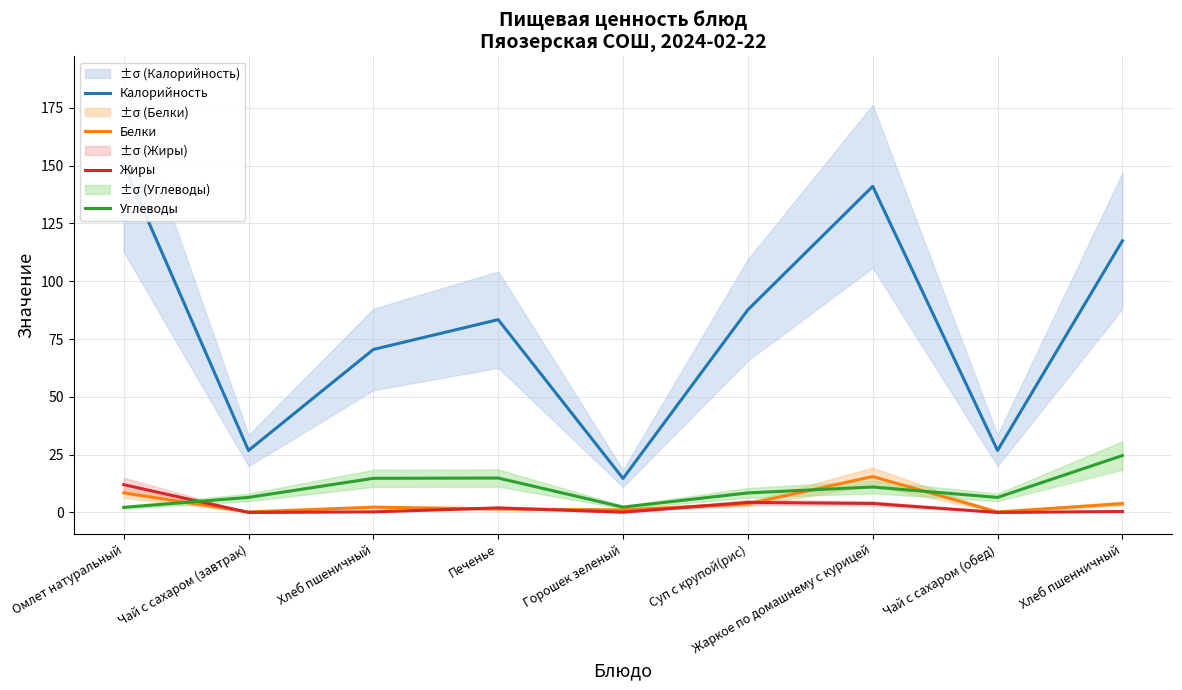

At which category does Белки reach its first local valley?

Чай с сахаром (завтрак)